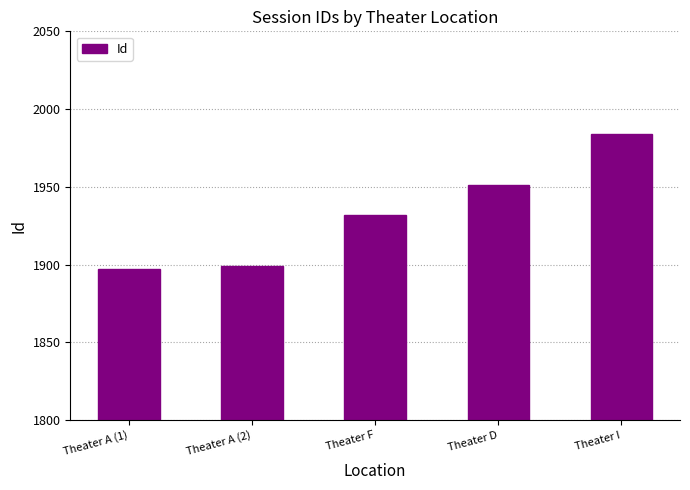

What is the label of the 5th bar from the right?

Theater A (1)